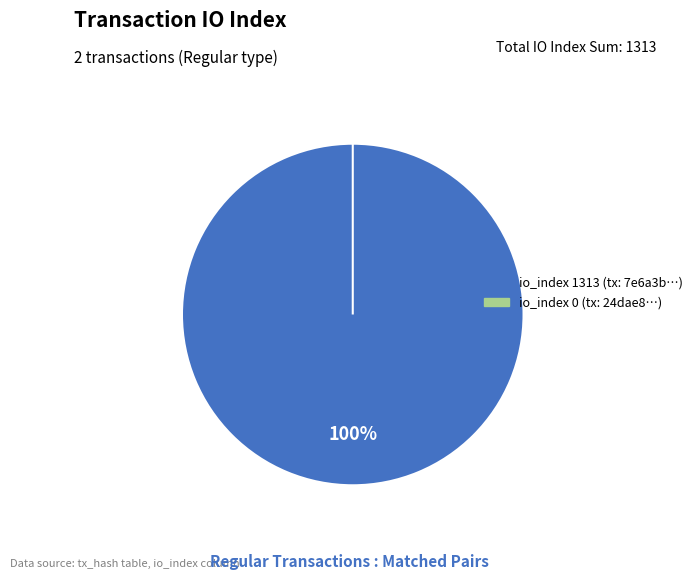

To the nearest percent, what is the combined percentage of io_index 0 and io_index 1313?

100%